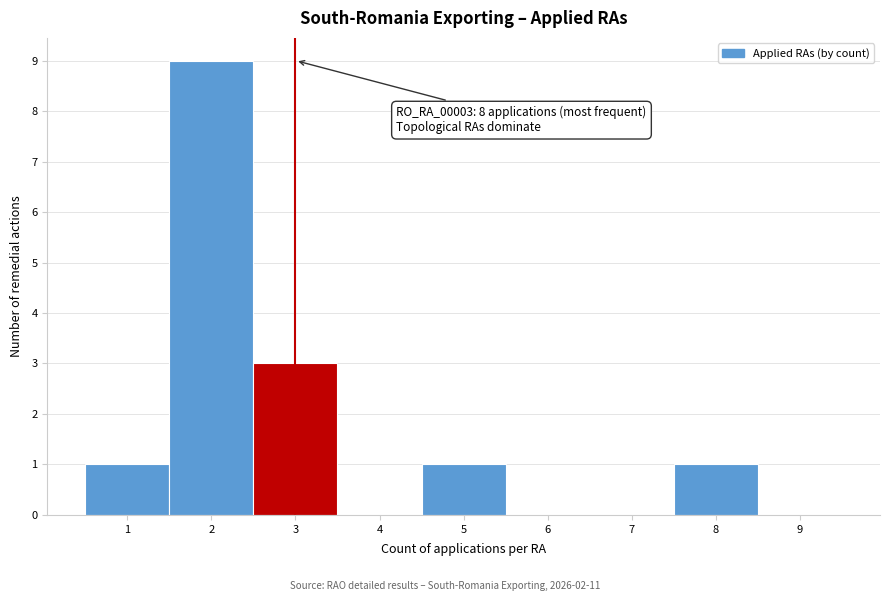

Over which range of the x-axis is the bar tallest?

1.5 to 2.5